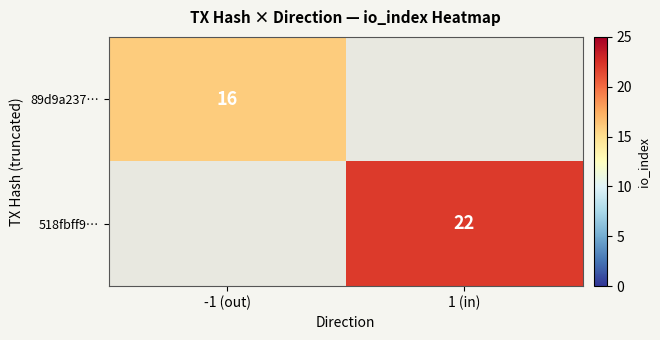

What is the minimum value shown in the chart?

16.0